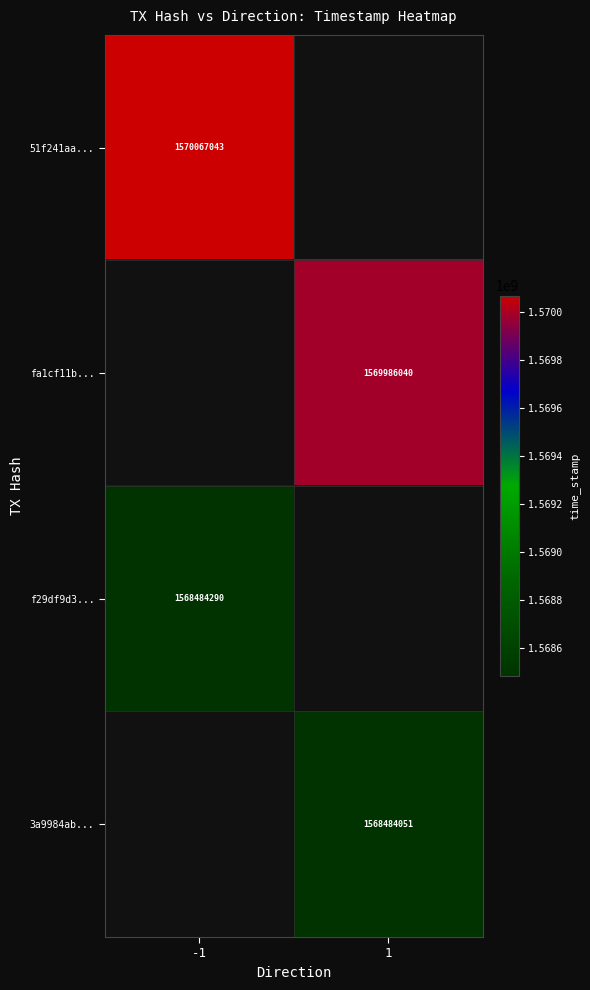

The value of 3a9984ab... at 1 is 1568484051. True or false?

True